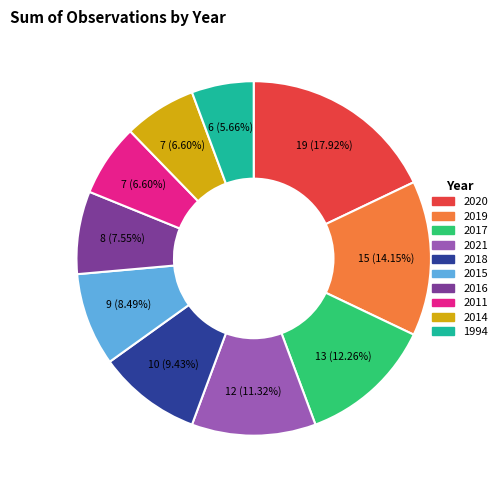

Do 2020 and 2016 together represent more than half of the pie?

No